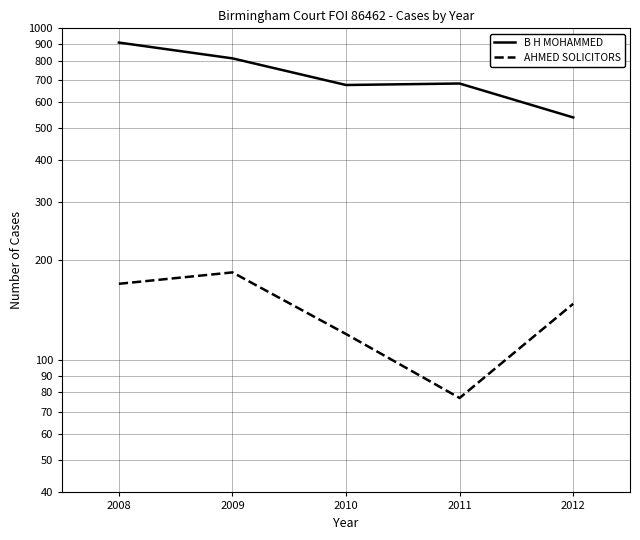

What is the sum of the B H MOHAMMED values at 2011 and 2010?

1357